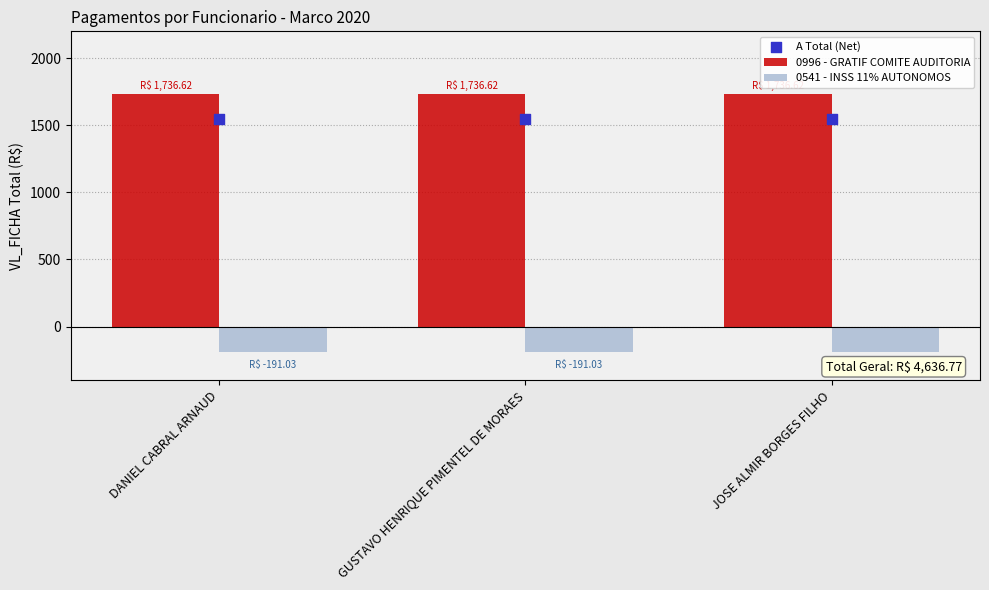

Which series contains the lowest Y value?

0541 - INSS 11% AUTONOMOS